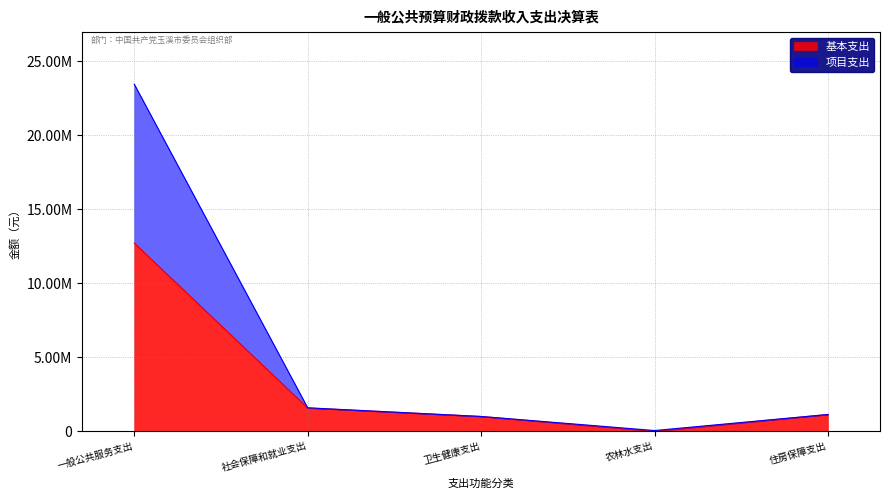

List the series in order of their peak value, highest first.

项目支出, 基本支出